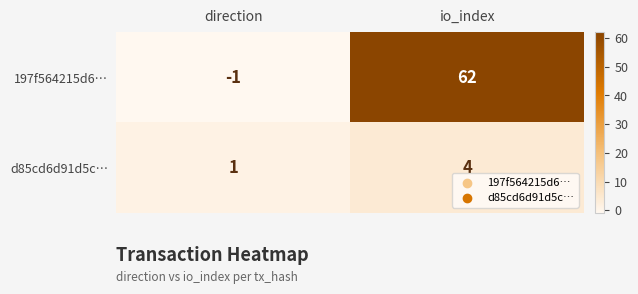

What is the minimum value shown in the chart?

-1